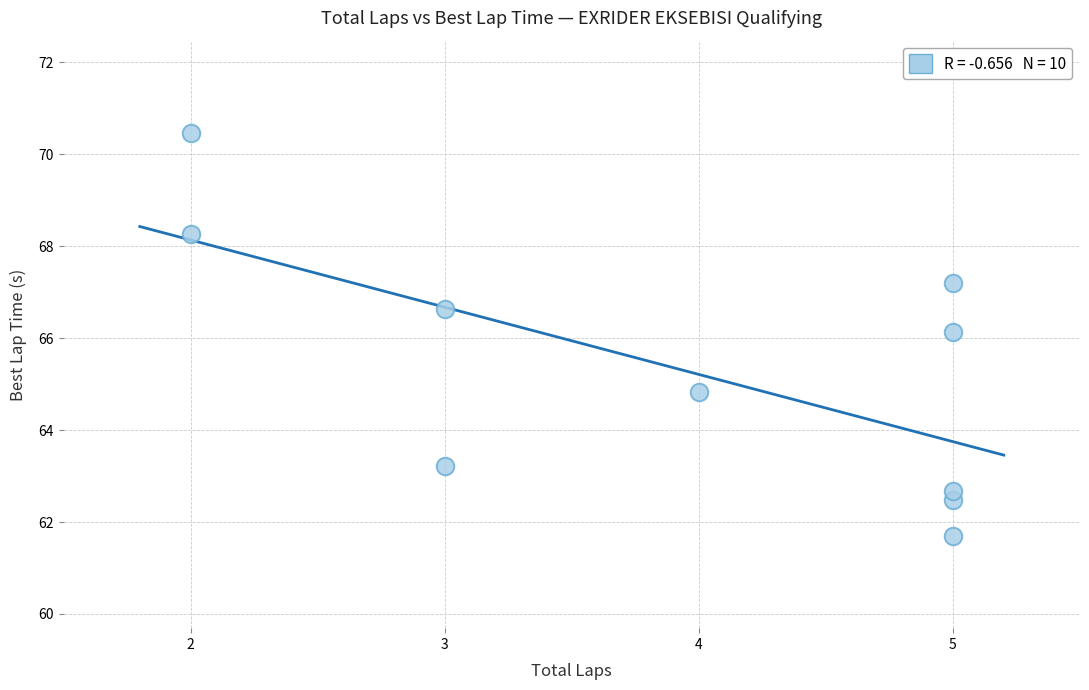

What is the range of X values (max minus min)?

3.0